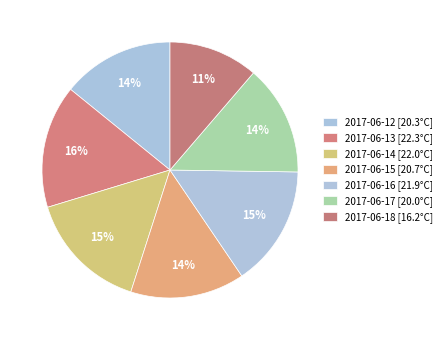

What percentage is the 2017-06-14 slice, to the nearest percent?

15%